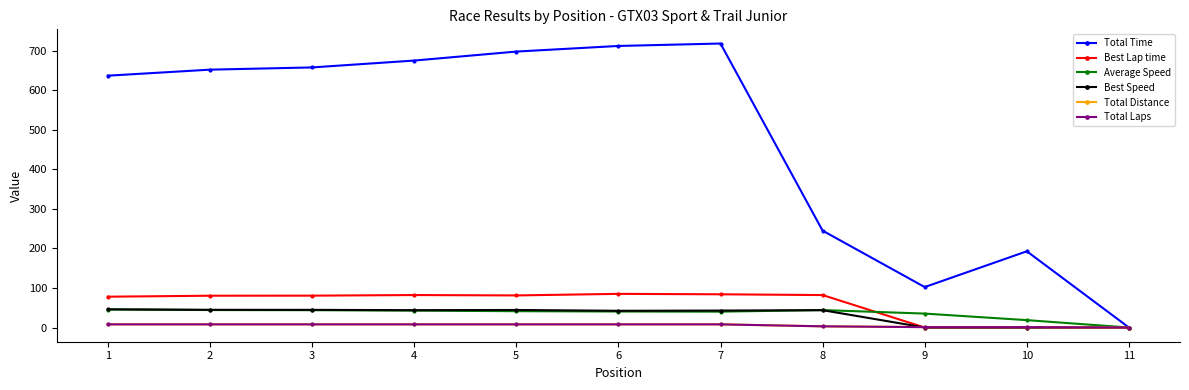

What is the value of the Total Distance point at the 9th from the left?

1.0